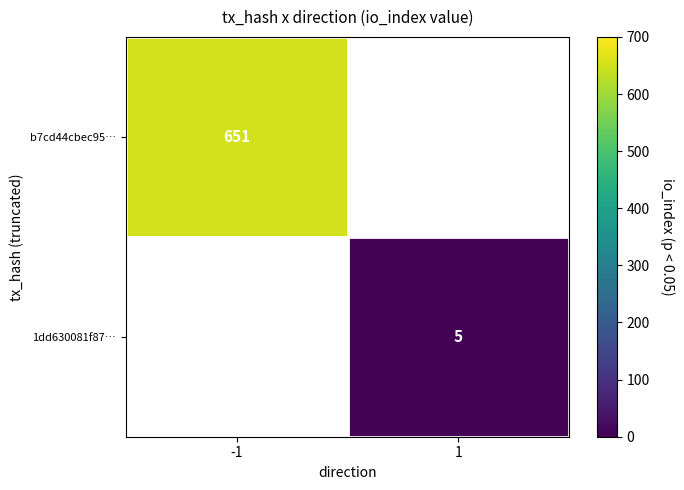

How many data points does each series have?

2